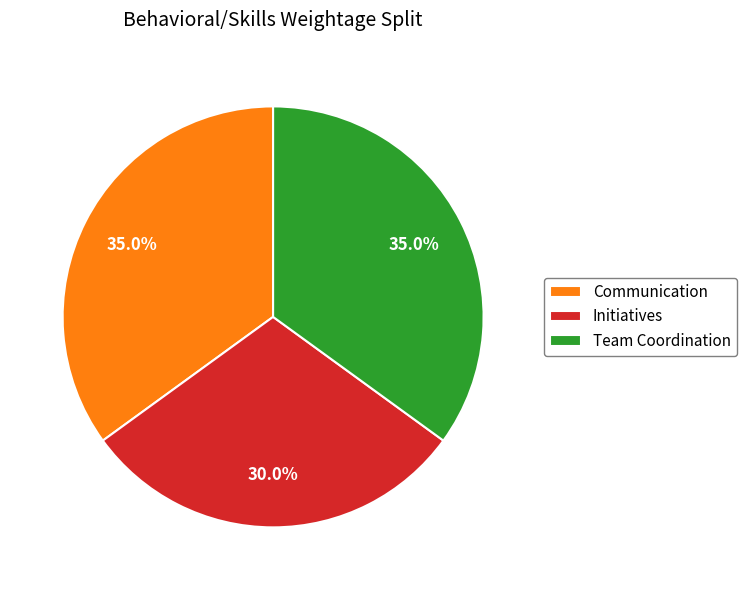

Combined, what portion of the pie is Communication and Team Coordination?

70.0%